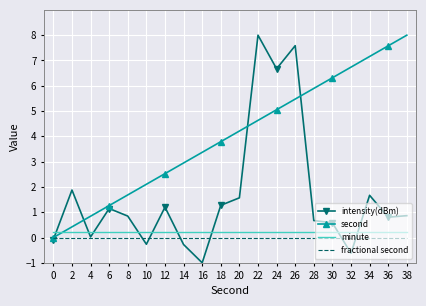

What is the greatest value displayed?

8.0